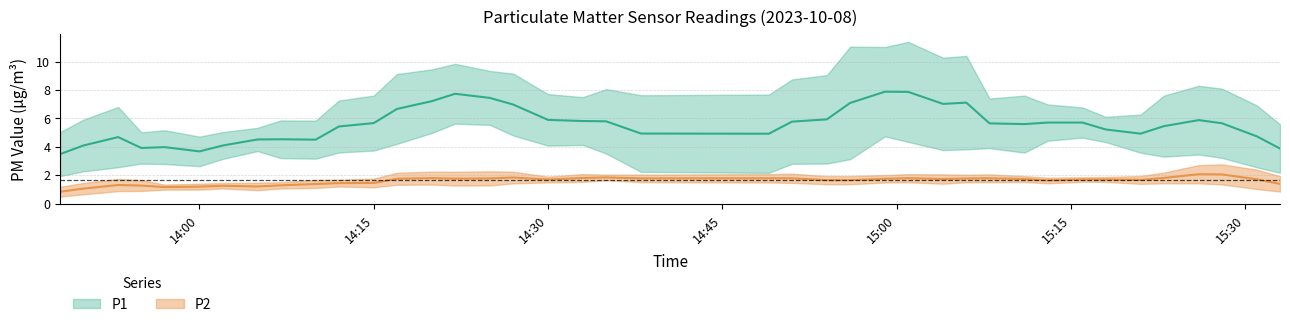

What are all the series names shown in the legend?

P1, P2